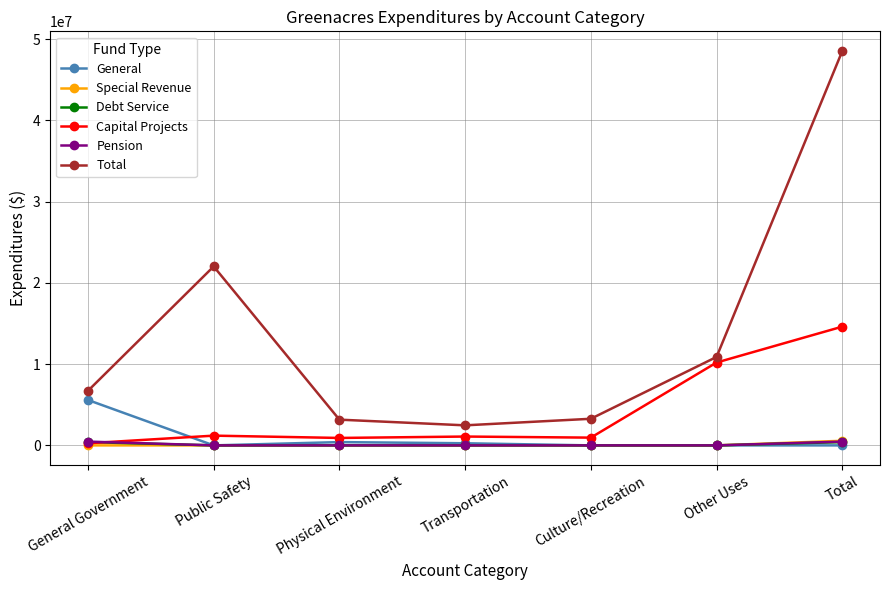

What is the label of the 1st point from the left?

General Government